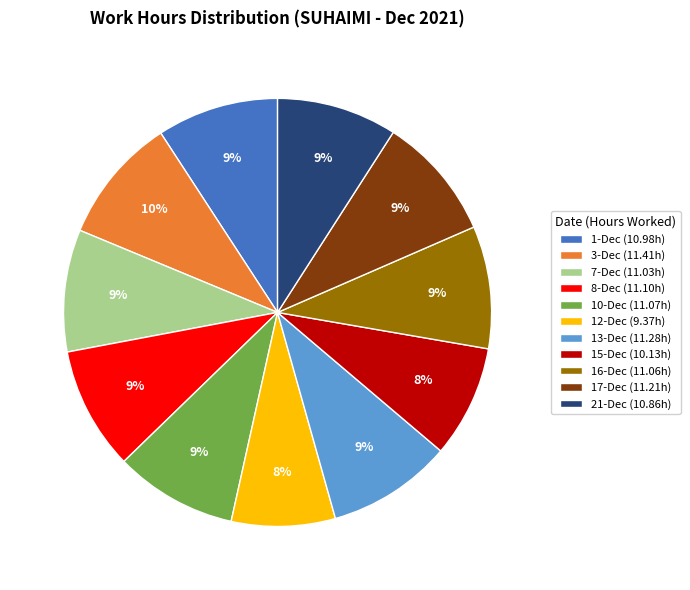

Count the number of slices in the pie.

11